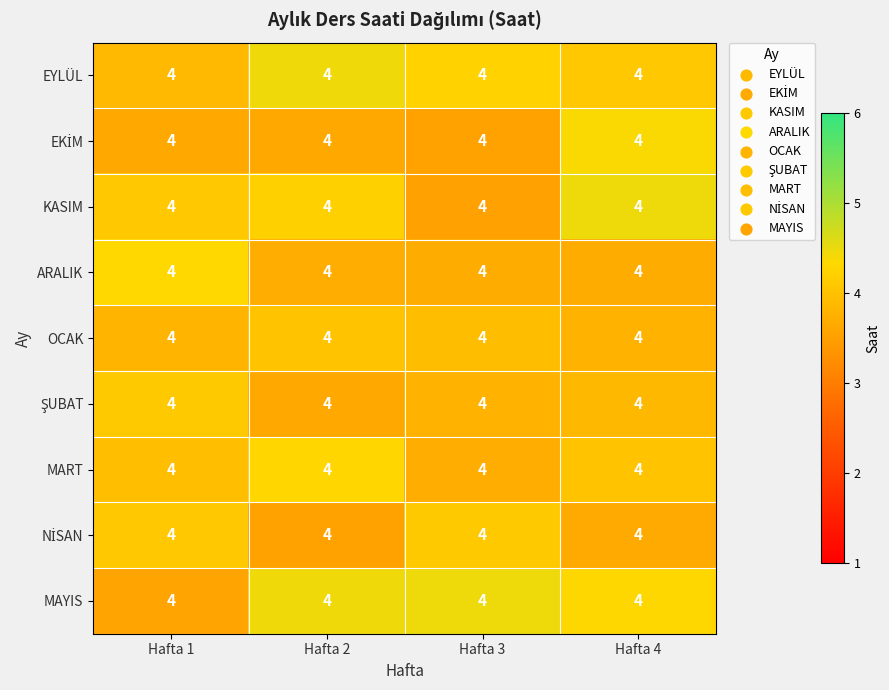

How many categories are shown in the chart?

4